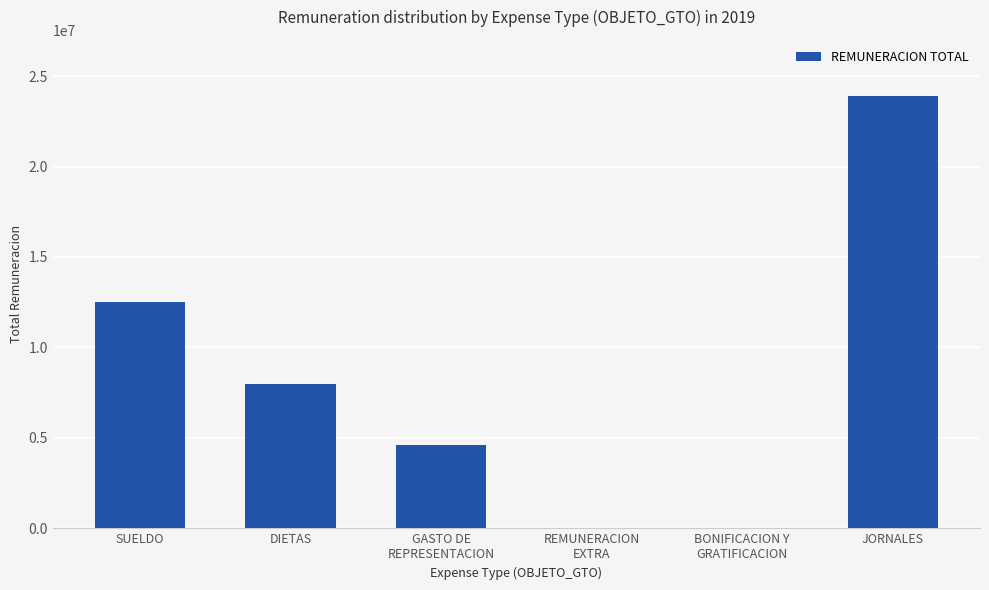

What is the difference between the values at SUELDO and DIETAS?

4500000